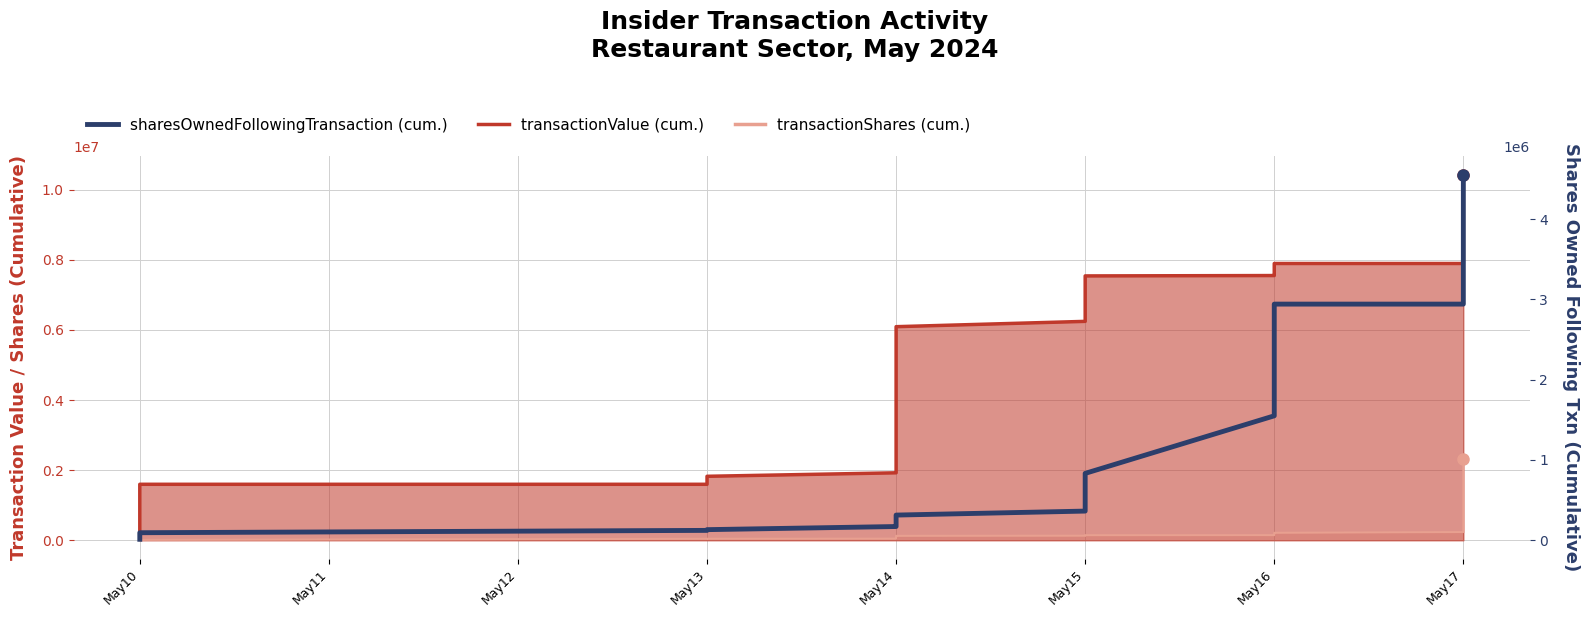

True or false: the data has more than 2 interior local peaks.

False